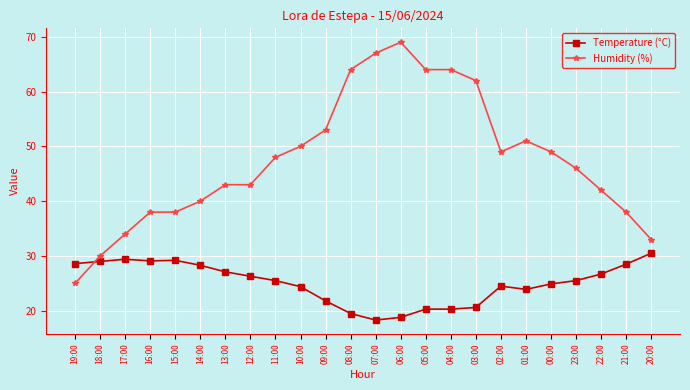

What value does the Temperature (°C) series have at 21:00?

28.5